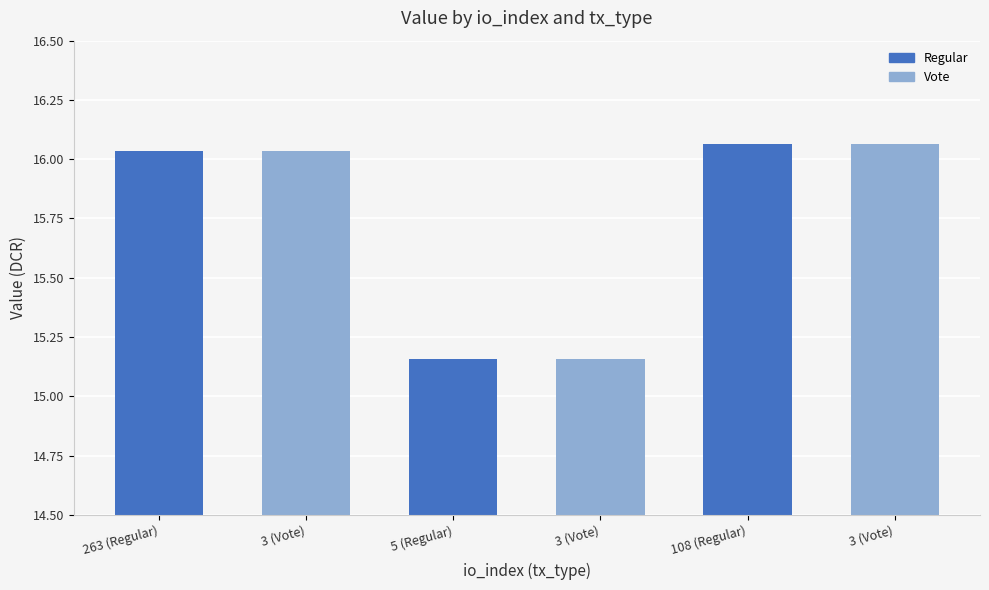

How many bars are there in total?

6